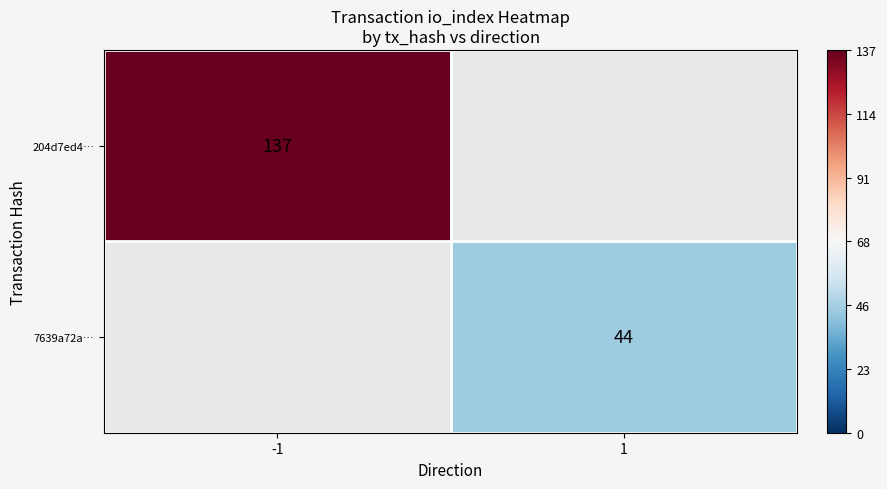

The value of 7639a72a… at 1 is 62. True or false?

False